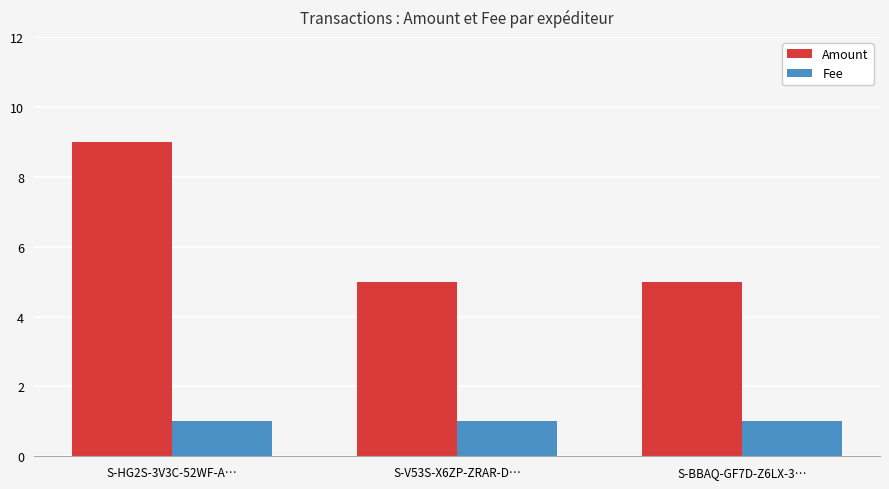

How many groups of bars are there?

3